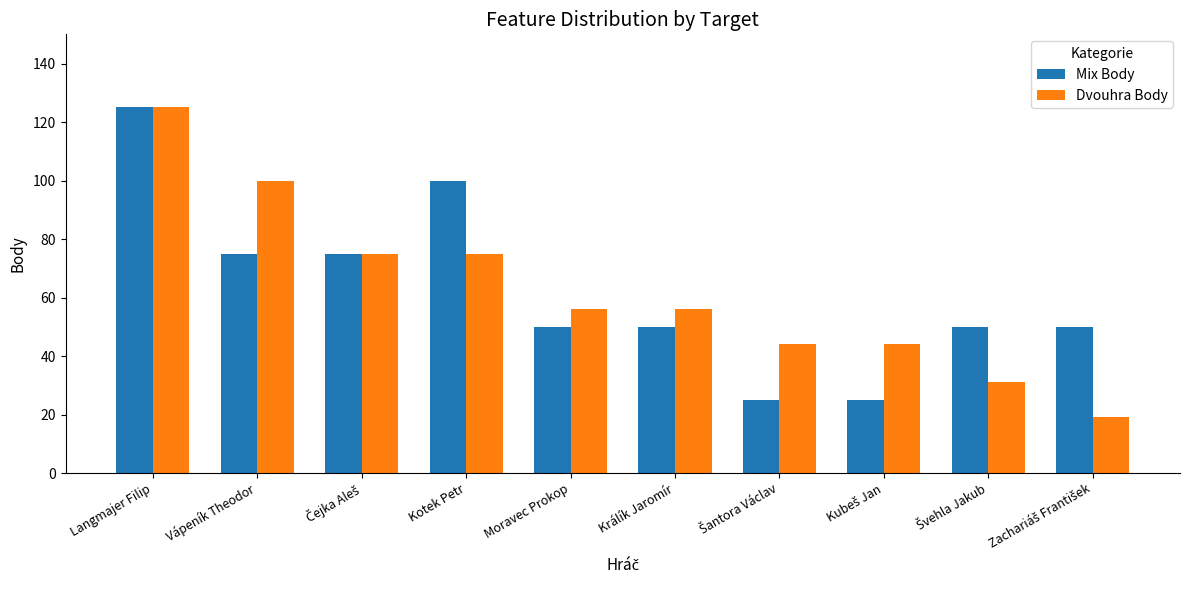

What is the approximate value of Mix Body at Moravec Prokop?

50